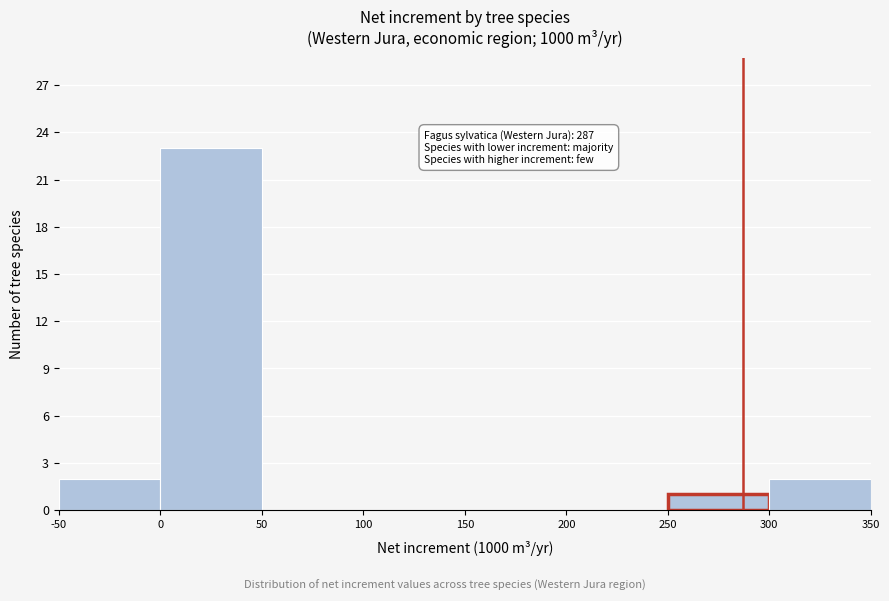

Which range on the x-axis has the tallest bar?

0 to 50